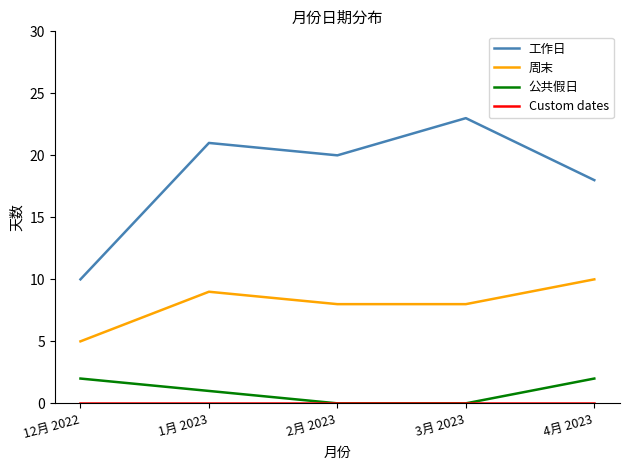

Rank the categories by 工作日 value from highest to lowest.

3月 2023, 1月 2023, 2月 2023, 4月 2023, 12月 2022